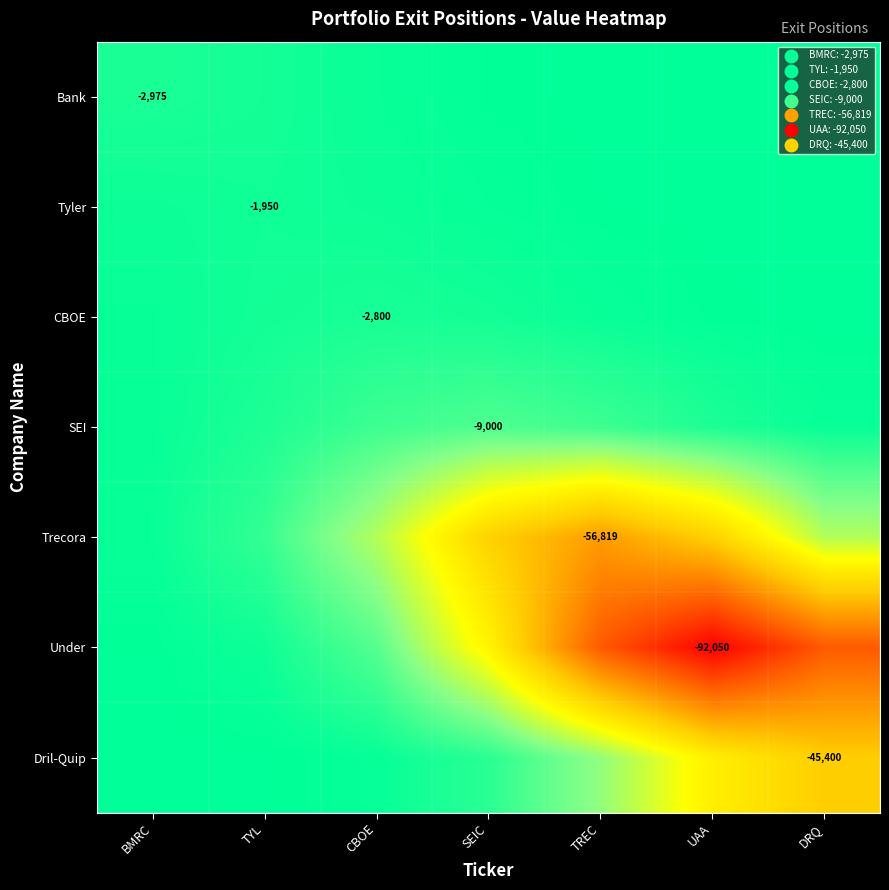

What is the average value of the Bank series?

-965.8